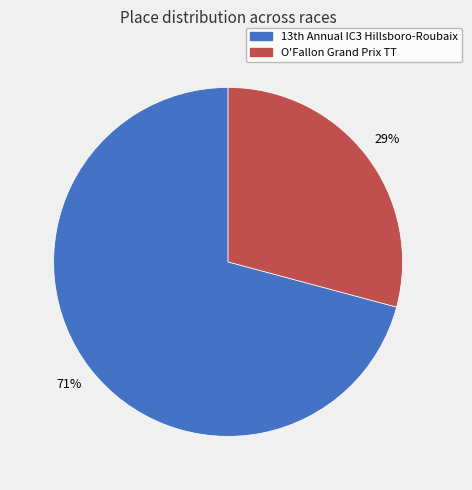

What percentage is the O'Fallon Grand Prix TT slice, to the nearest percent?

29%